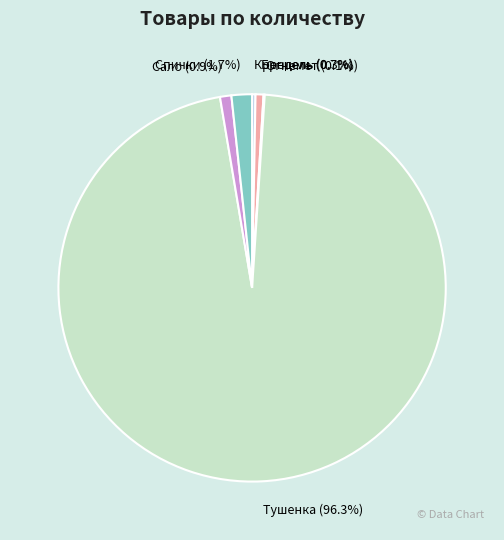

What is the ratio of the value at Брецель to the value at Крендель?

2.3